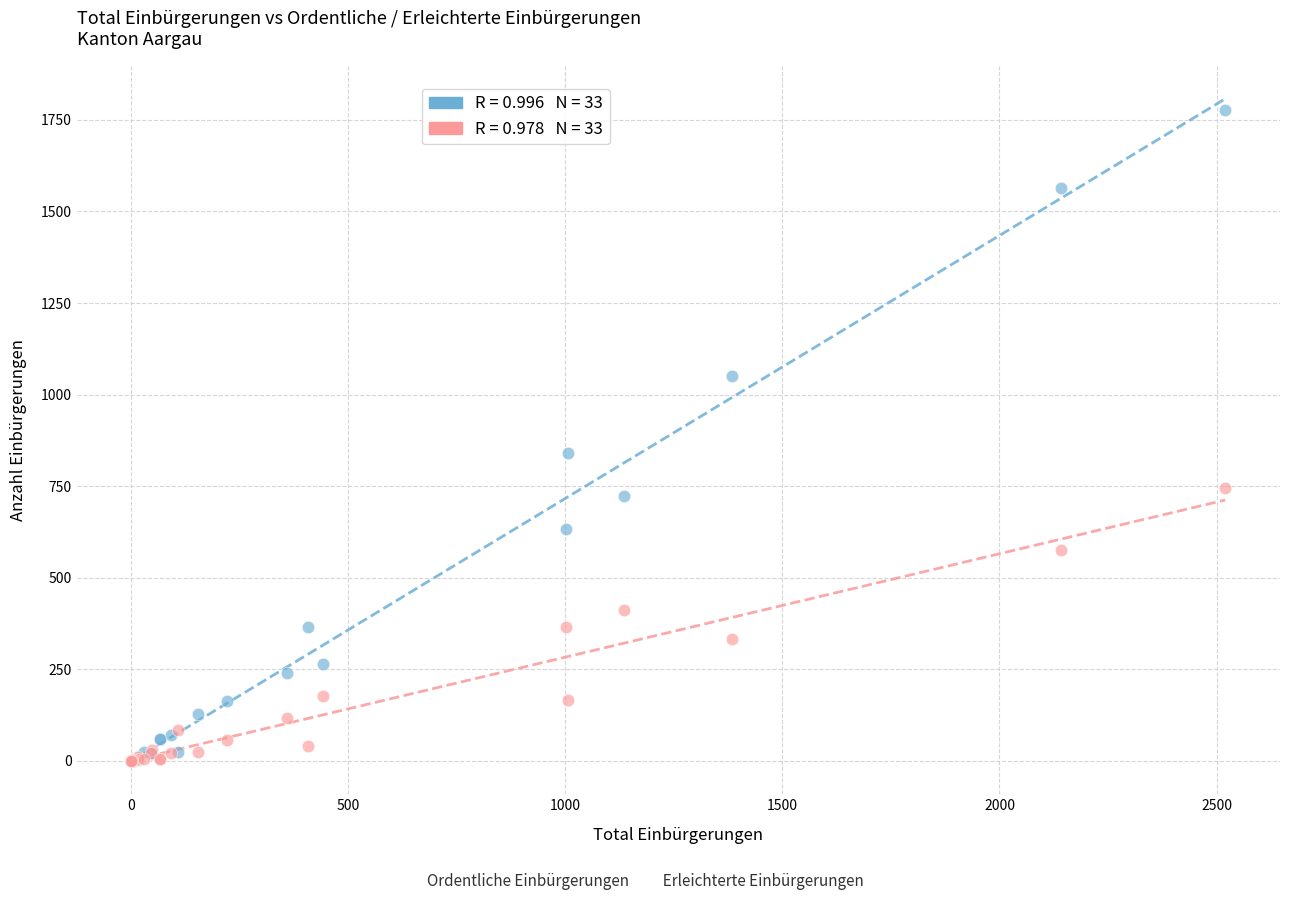

Across all series, what Y value is closest to 888?

840